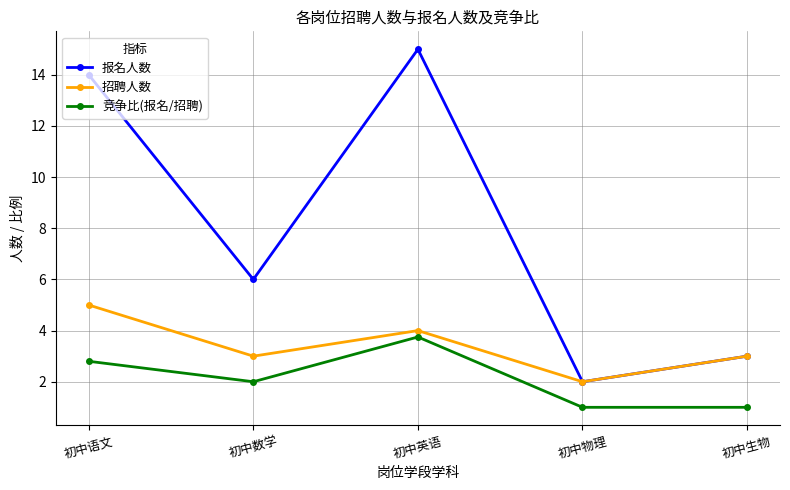

Where does the 竞争比(报名/招聘) series first go above 2?

初中语文